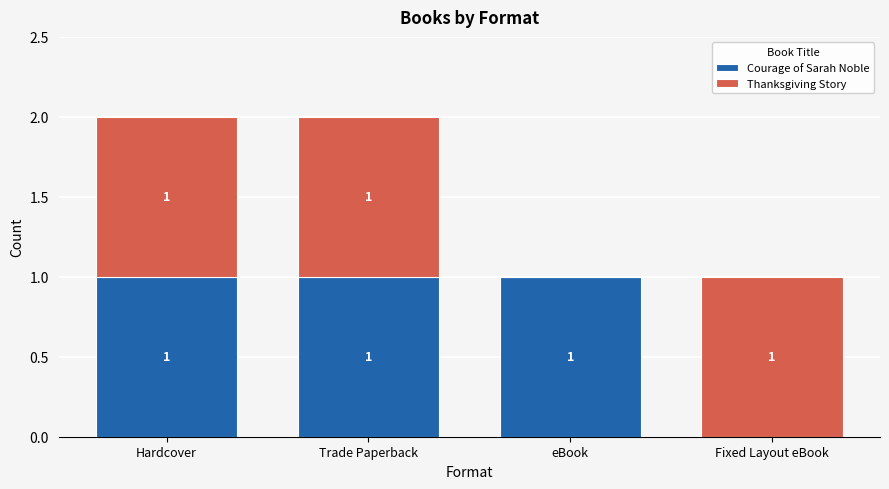

True or false: Courage of Sarah Noble has a value of 1 at Hardcover.

True